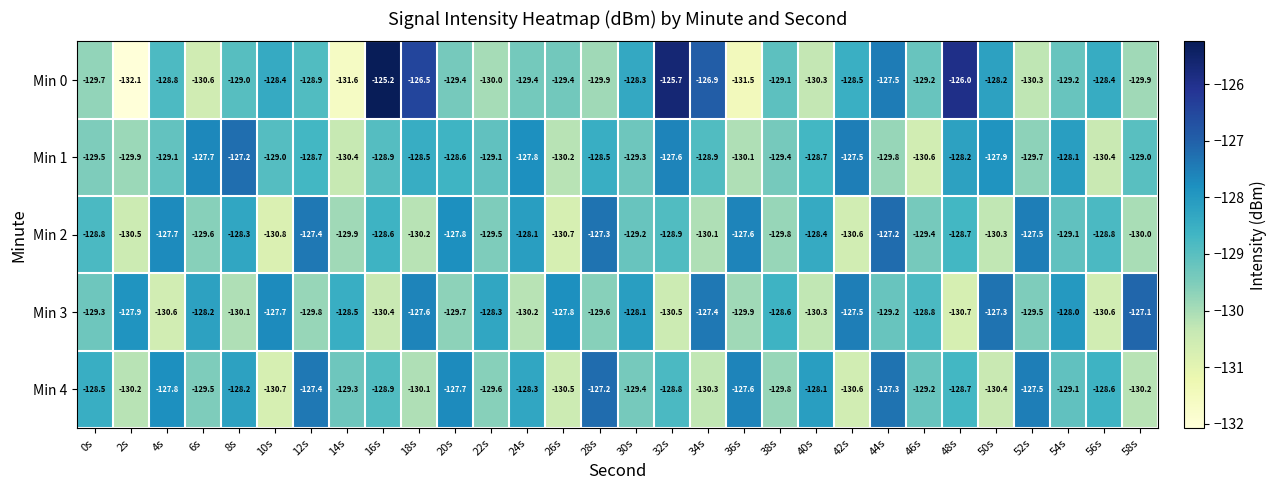

What is the average value of the Min 0 series?

-128.9